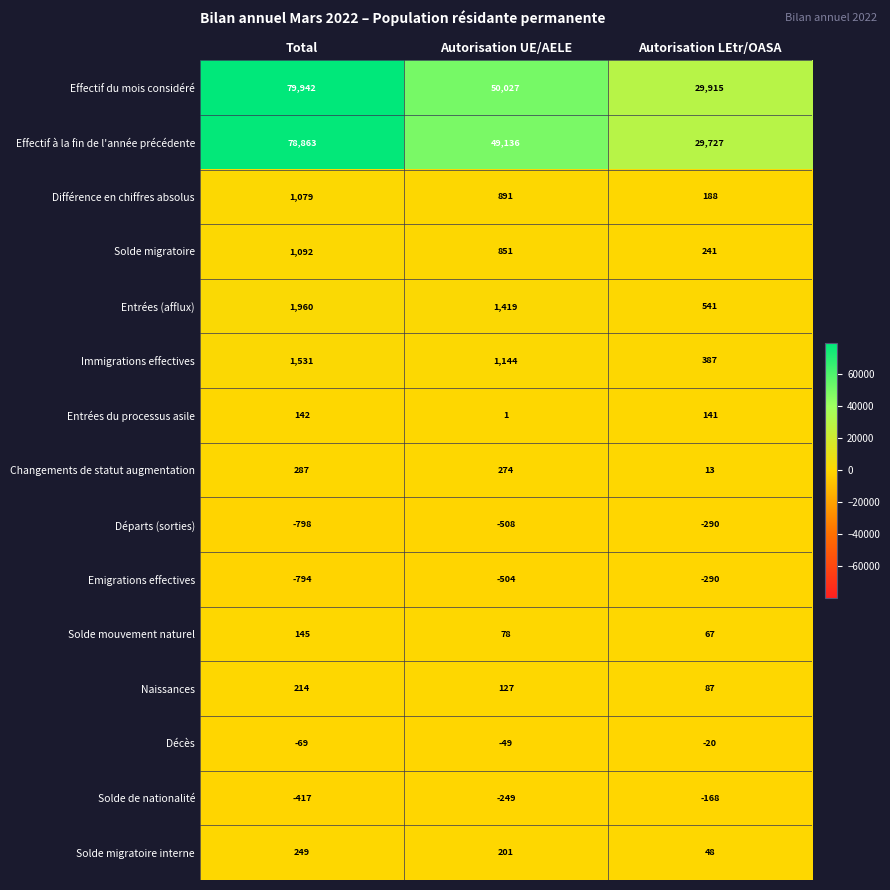

Count the Départs (sorties) values in the range -798 to -290.

3